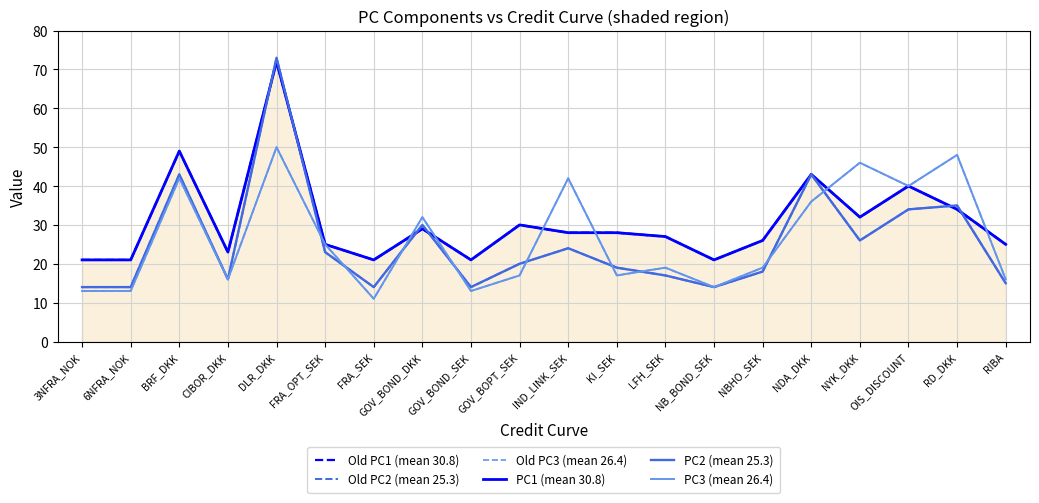

In Old PC3 (mean 26.4), how many points are higher than both neighbors (excluding endpoints)?

7